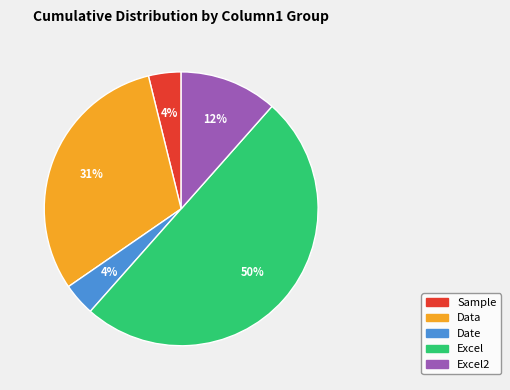

To the nearest percent, what is the difference between the largest and smallest slice percentages?

46%